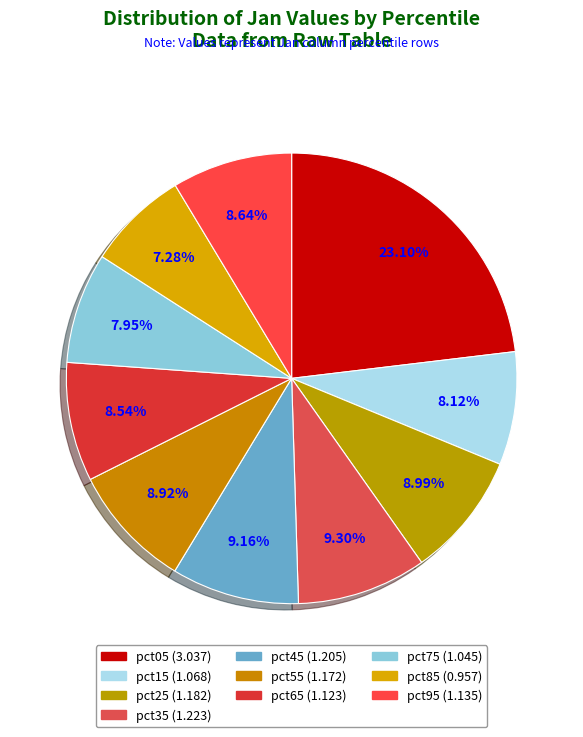

What is the ratio of the value at pct55 to the value at pct05?

0.4